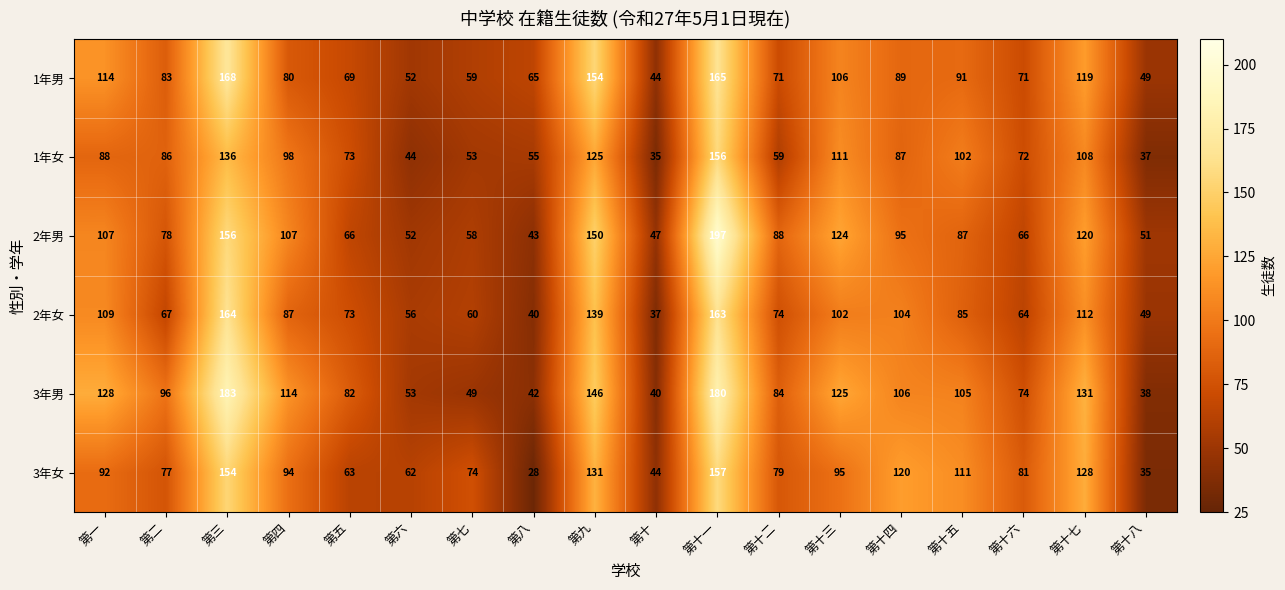

At how many categories does at least one series exceed 176?

2